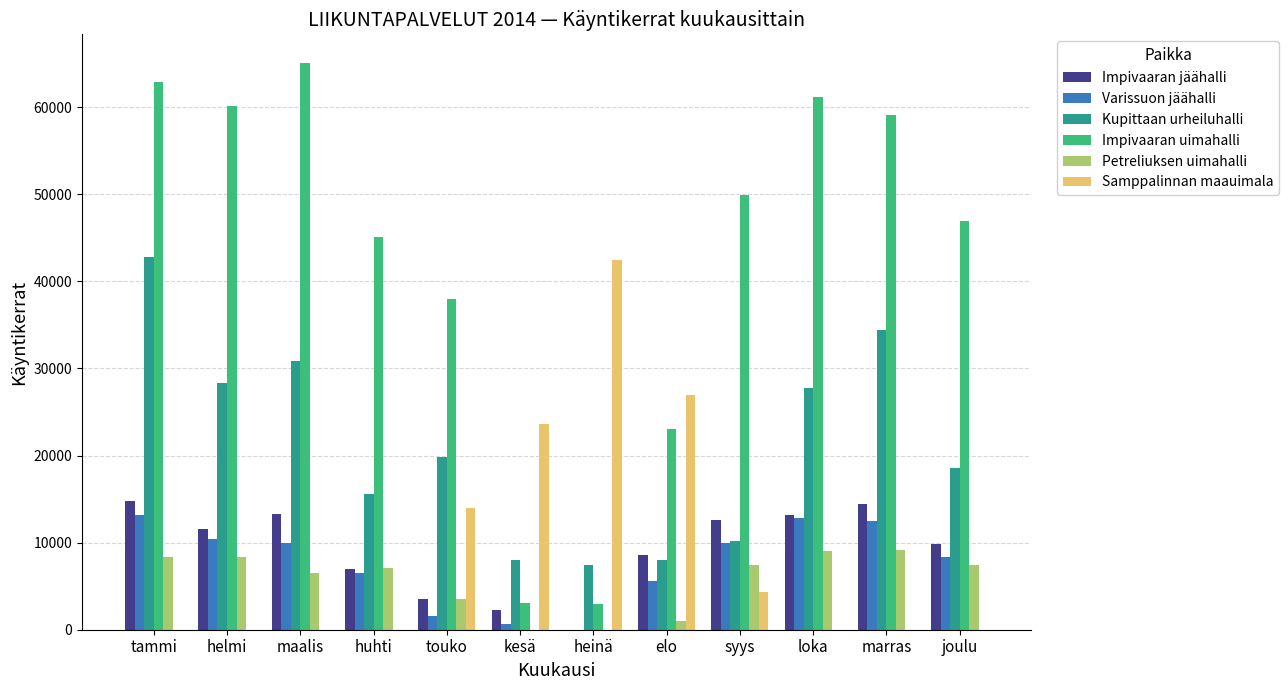

Does the chart contain stacked bars?

No